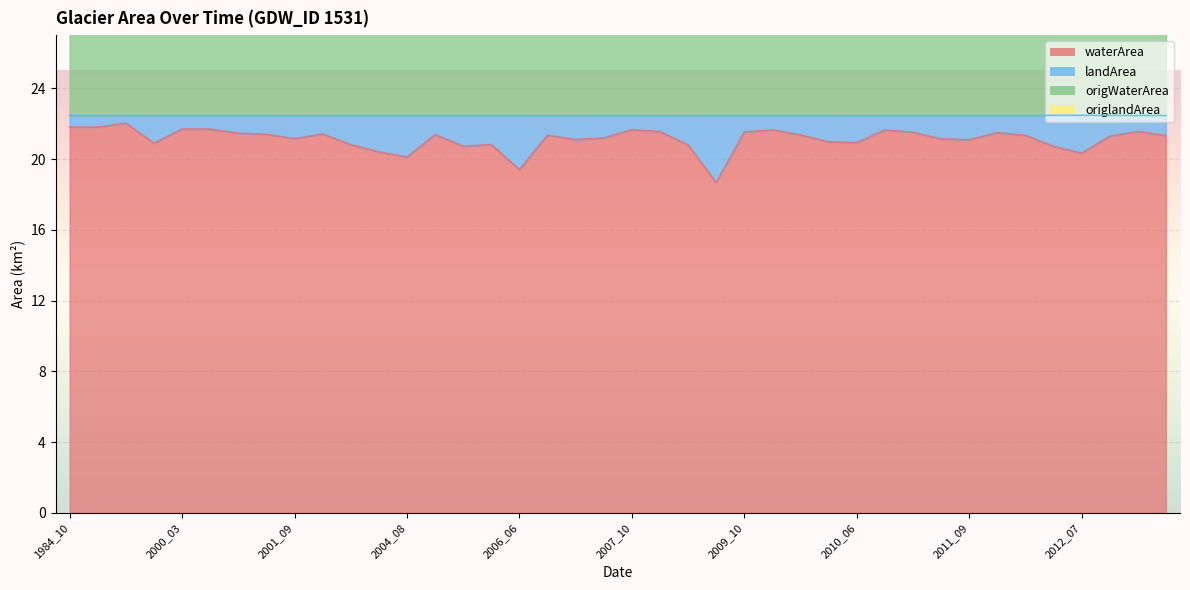

Reading left to right, transcribe all the data shown in this chart.

waterArea: 21.8	21.8	22.0	20.9	21.7	21.7	21.5	21.4	21.1	21.4	20.8	20.4	20.1	21.4	20.7	20.8	19.4	21.4	21.1	21.2	21.7	21.6	20.8	18.7	21.5	21.6	21.4	21.0	20.9	21.6	21.5	21.1	21.1	21.5	21.3	20.7	20.3	21.3	21.6	21.3
origWaterArea: 43.6	43.9	44.2	37.6	43.8	42.6	43.4	43.4	33.8	43.4	42.4	42.5	39.2	37.6	41.2	38.3	35.5	40.1	43.4	43.6	37.3	41.7	42.2	35.5	37.4	38.9	43.7	42.2	41.9	38.2	43.7	34.5	43.5	42.0	43.3	40.3	42.6	42.6	43.8	42.5